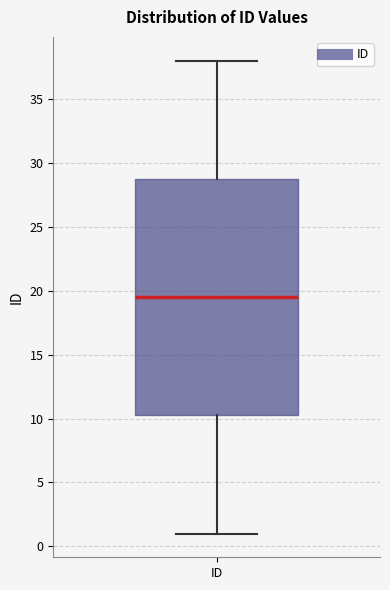

Transcribe this box plot: give where the median line is, the range the box spans, and where the two whiskers end, as read against the y-axis. The values are not printed on the chart, so give them approximately, as read against the axis.

median 19.5, box 10.5 to 29.0, whiskers 1.0 to 38.0